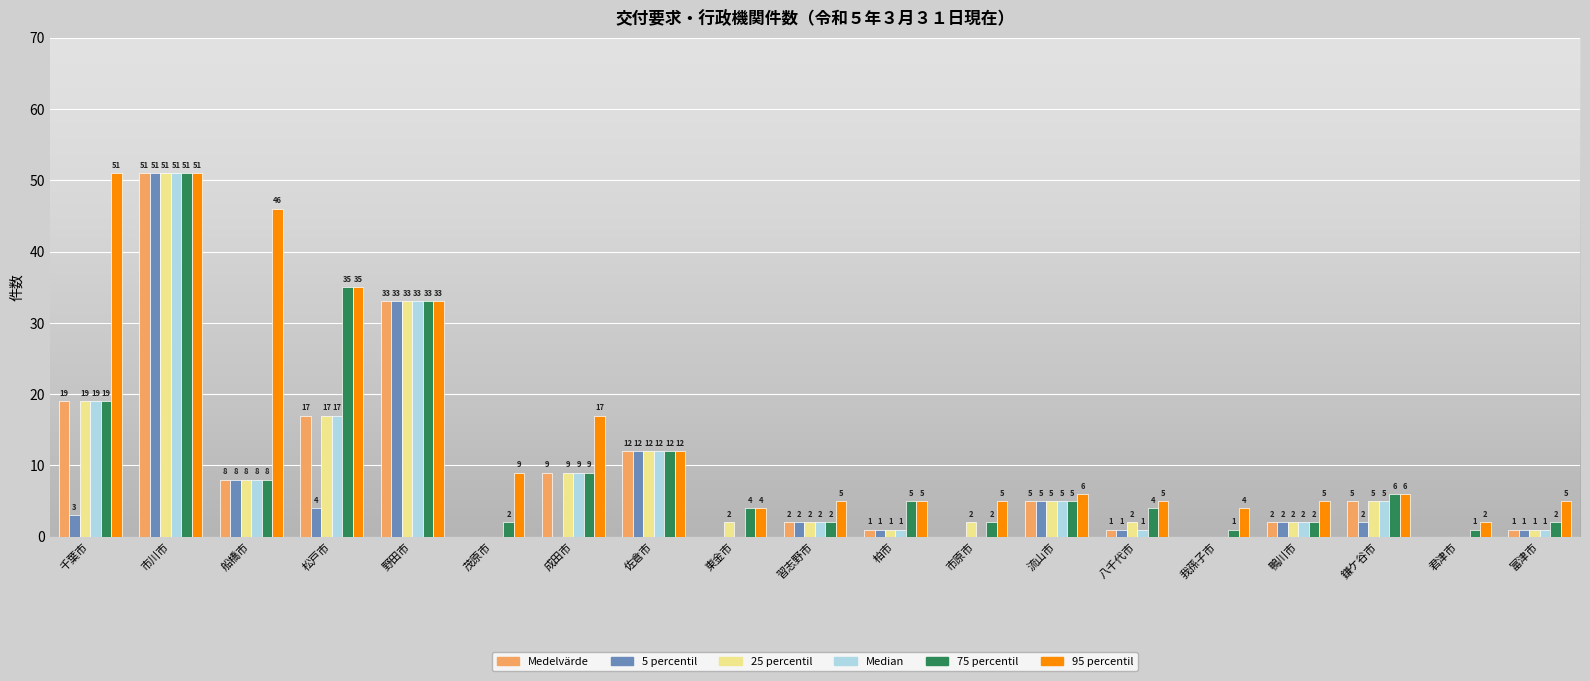

Reading right to left, extract all data points from this chart.

Medelvärde: 富津市=1	君津市=0	鎌ケ谷市=5	鴨川市=2	我孫子市=0	八千代市=1	流山市=5	市原市=0	柏市=1	習志野市=2	東金市=0	佐倉市=12	成田市=9	茂原市=0	野田市=33	松戸市=17	船橋市=8	市川市=51	千葉市=19
5 percentil: 富津市=1	君津市=0	鎌ケ谷市=2	鴨川市=2	我孫子市=0	八千代市=1	流山市=5	市原市=0	柏市=1	習志野市=2	東金市=0	佐倉市=12	成田市=0	茂原市=0	野田市=33	松戸市=4	船橋市=8	市川市=51	千葉市=3
25 percentil: 富津市=1	君津市=0	鎌ケ谷市=5	鴨川市=2	我孫子市=0	八千代市=2	流山市=5	市原市=2	柏市=1	習志野市=2	東金市=2	佐倉市=12	成田市=9	茂原市=0	野田市=33	松戸市=17	船橋市=8	市川市=51	千葉市=19
Median: 富津市=1	君津市=0	鎌ケ谷市=5	鴨川市=2	我孫子市=0	八千代市=1	流山市=5	市原市=0	柏市=1	習志野市=2	東金市=0	佐倉市=12	成田市=9	茂原市=0	野田市=33	松戸市=17	船橋市=8	市川市=51	千葉市=19
75 percentil: 富津市=2	君津市=1	鎌ケ谷市=6	鴨川市=2	我孫子市=1	八千代市=4	流山市=5	市原市=2	柏市=5	習志野市=2	東金市=4	佐倉市=12	成田市=9	茂原市=2	野田市=33	松戸市=35	船橋市=8	市川市=51	千葉市=19
95 percentil: 富津市=5	君津市=2	鎌ケ谷市=6	鴨川市=5	我孫子市=4	八千代市=5	流山市=6	市原市=5	柏市=5	習志野市=5	東金市=4	佐倉市=12	成田市=17	茂原市=9	野田市=33	松戸市=35	船橋市=46	市川市=51	千葉市=51